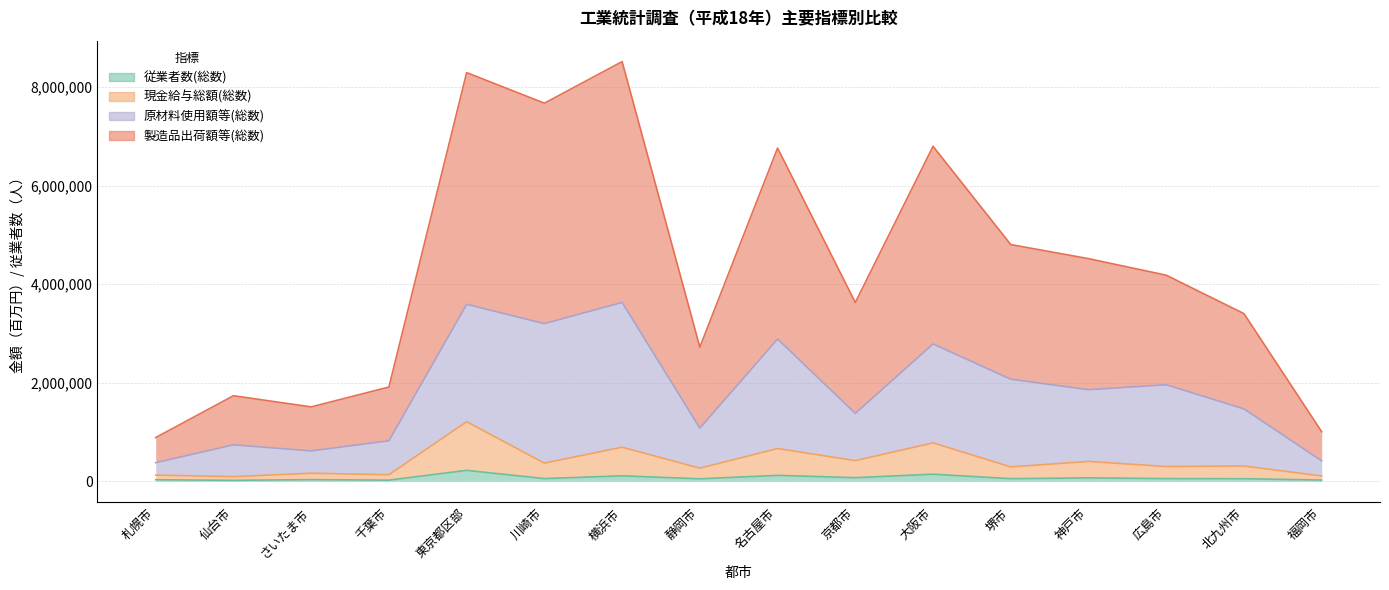

What are all the series names shown in the legend?

従業者数(総数), 現金給与総額(総数), 原材料使用額等(総数), 製造品出荷額等(総数)